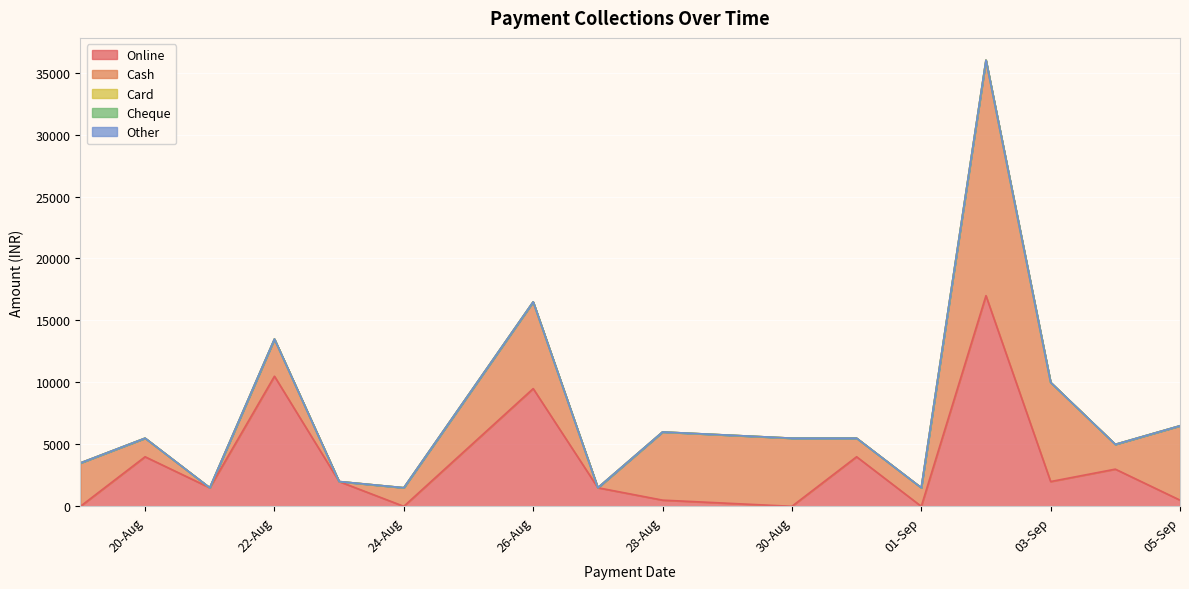

True or false: Card and Online cross at least once.

False